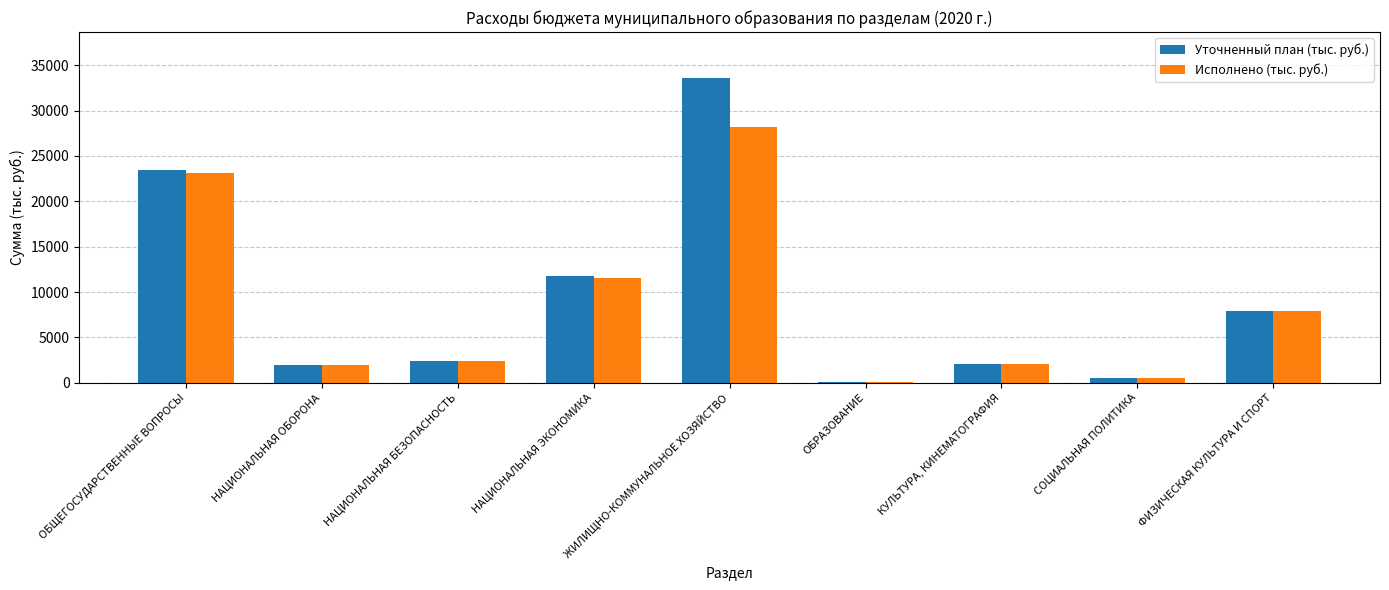

Which series has the widest spread of values?

Уточненный план (тыс. руб.)